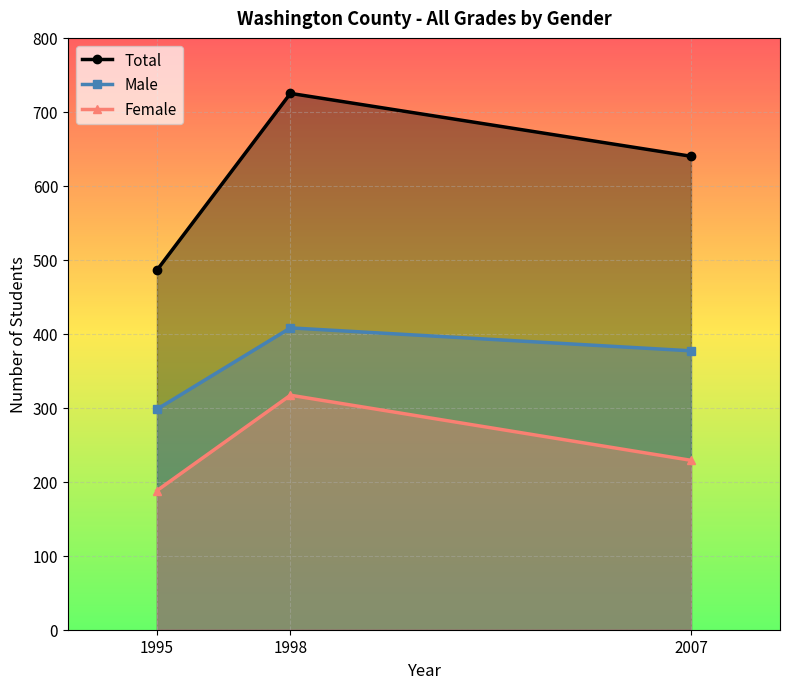

What is the highest value of the Total series?

725